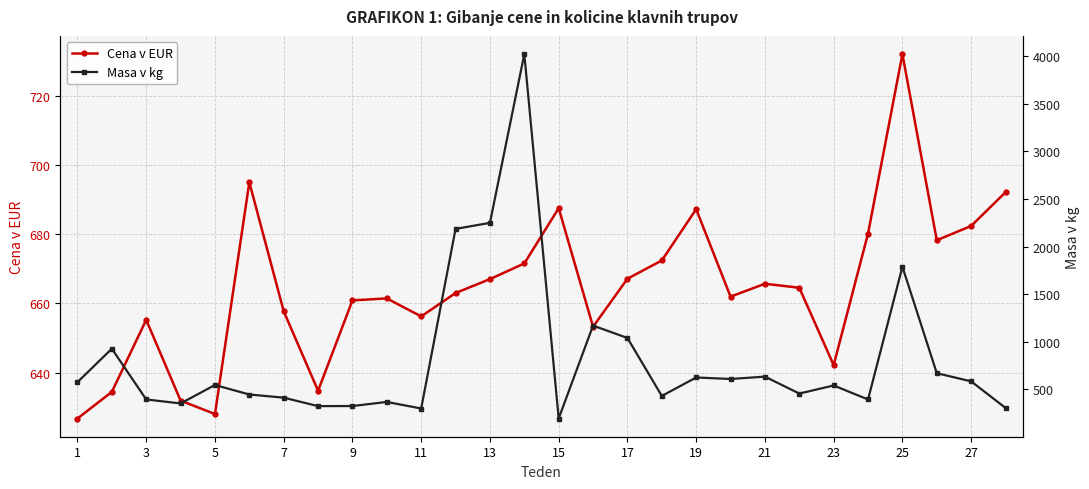

What is the difference between the second highest and minimum values in the Cena v EUR series?

68.3